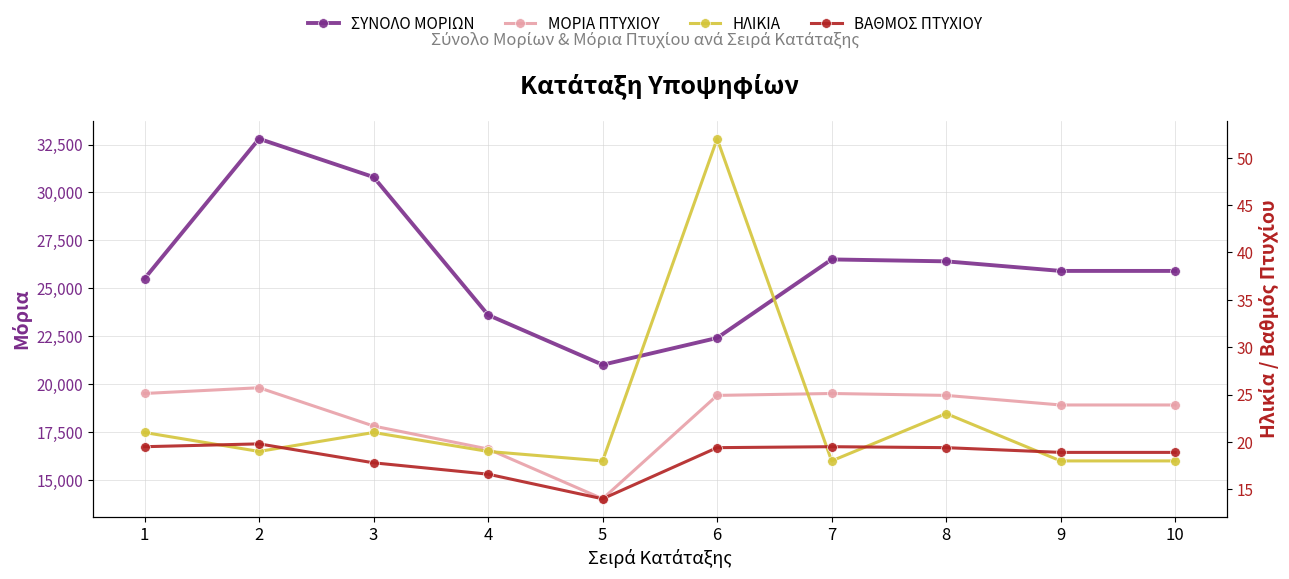

True or false: ΣΥΝΟΛΟ ΜΟΡΙΩΝ and ΗΛΙΚΙΑ intersect in this chart.

False